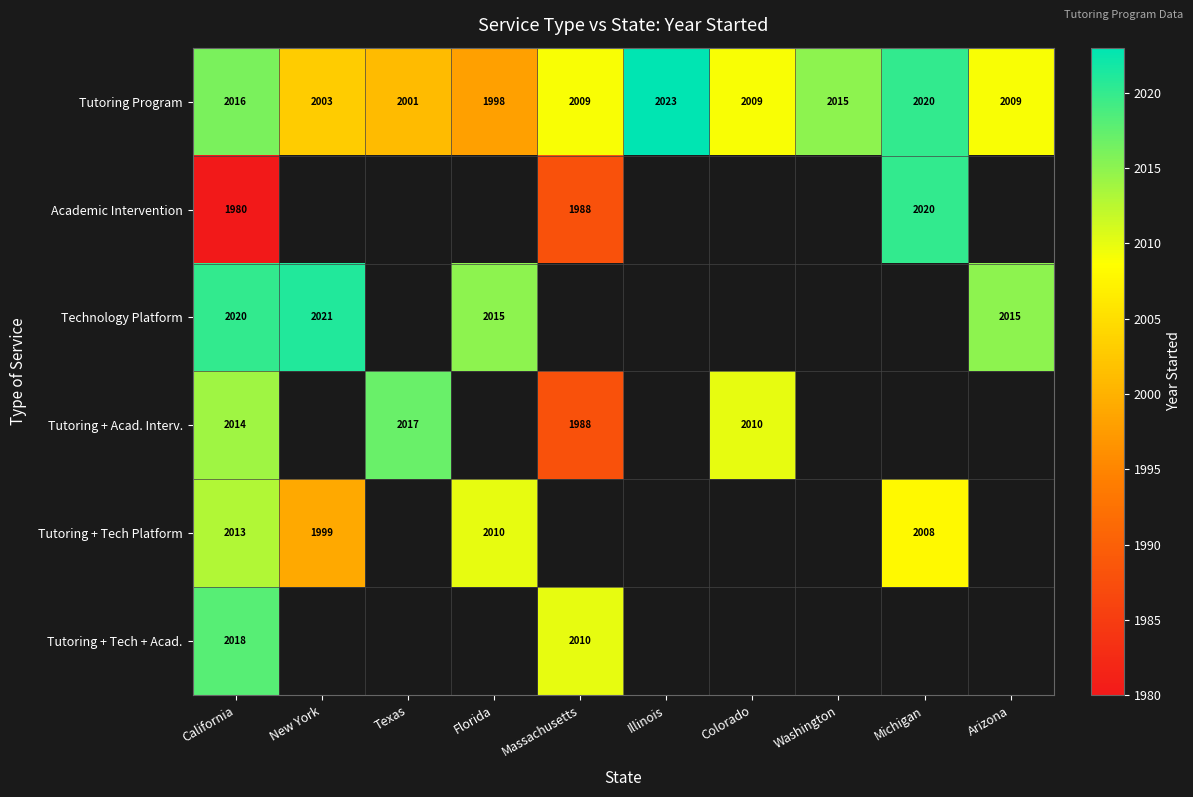

What is the sum of the Tutoring Program values at Florida and New York?

4001